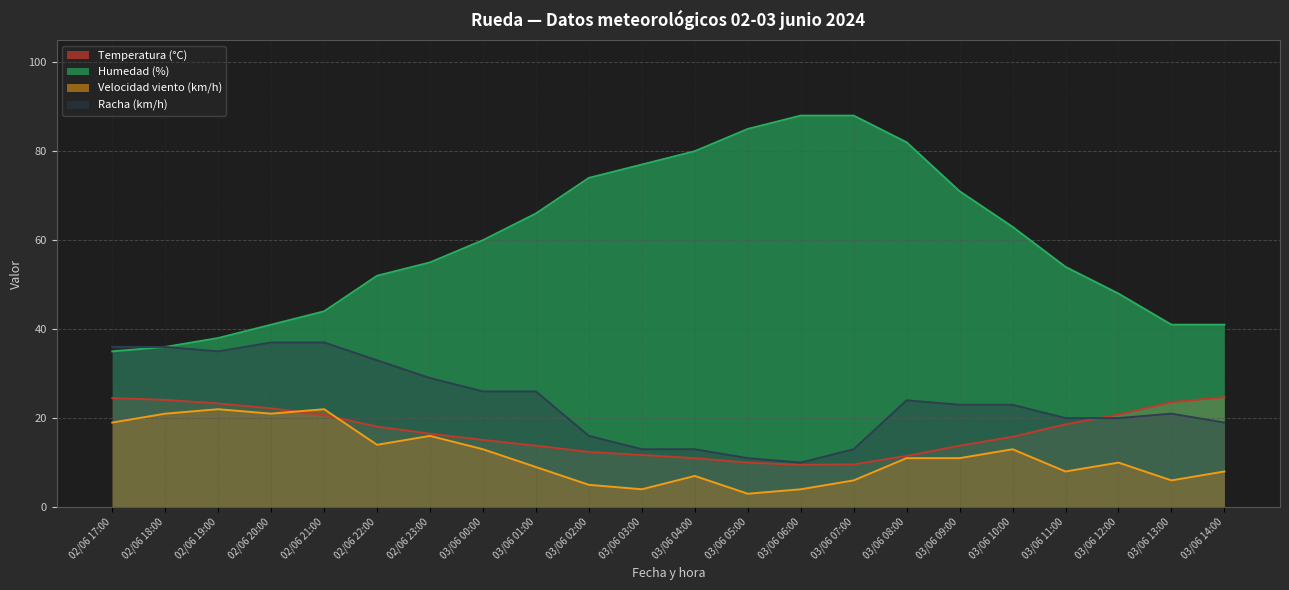

At which category is the sum across all series the highest?

03/06 08:00